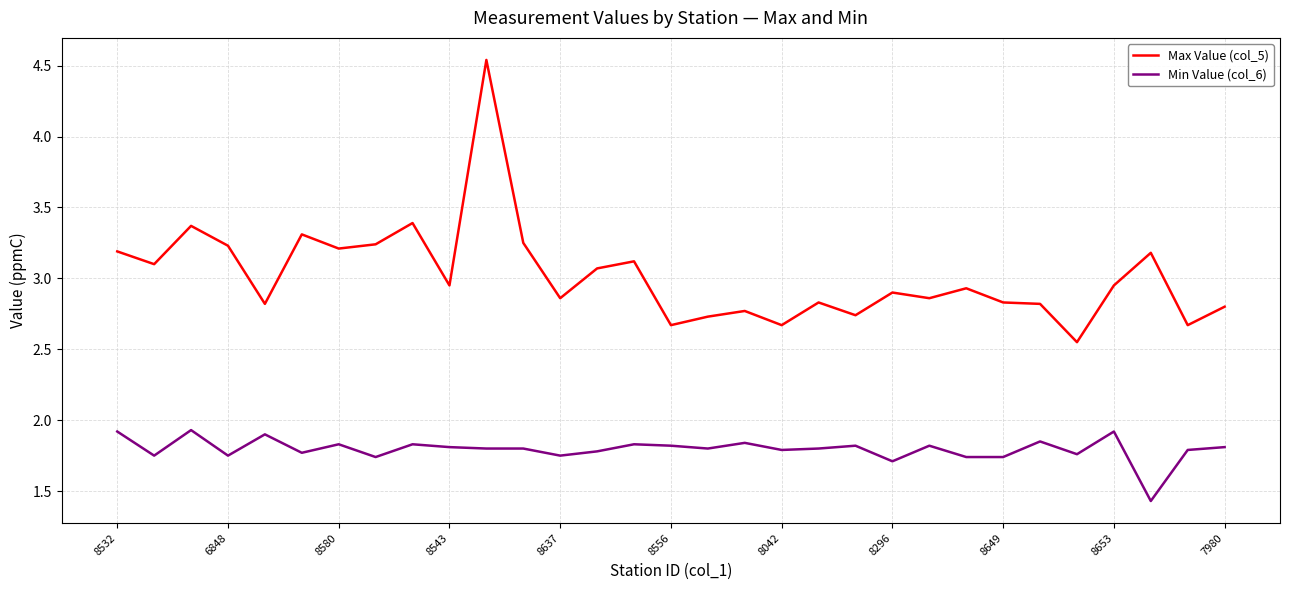

True or false: Max Value (col_5) and Min Value (col_6) intersect in this chart.

False